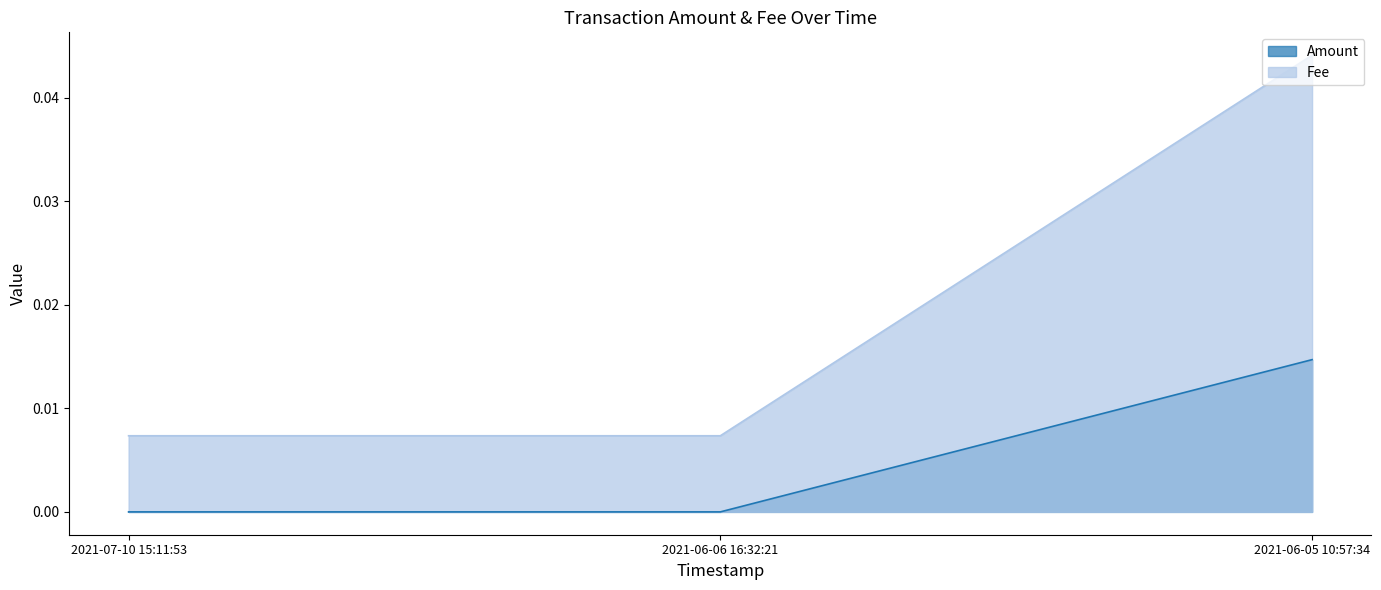

What is the sum of the Fee values at 2021-06-05 10:57:34 and 2021-06-06 16:32:21?

0.1